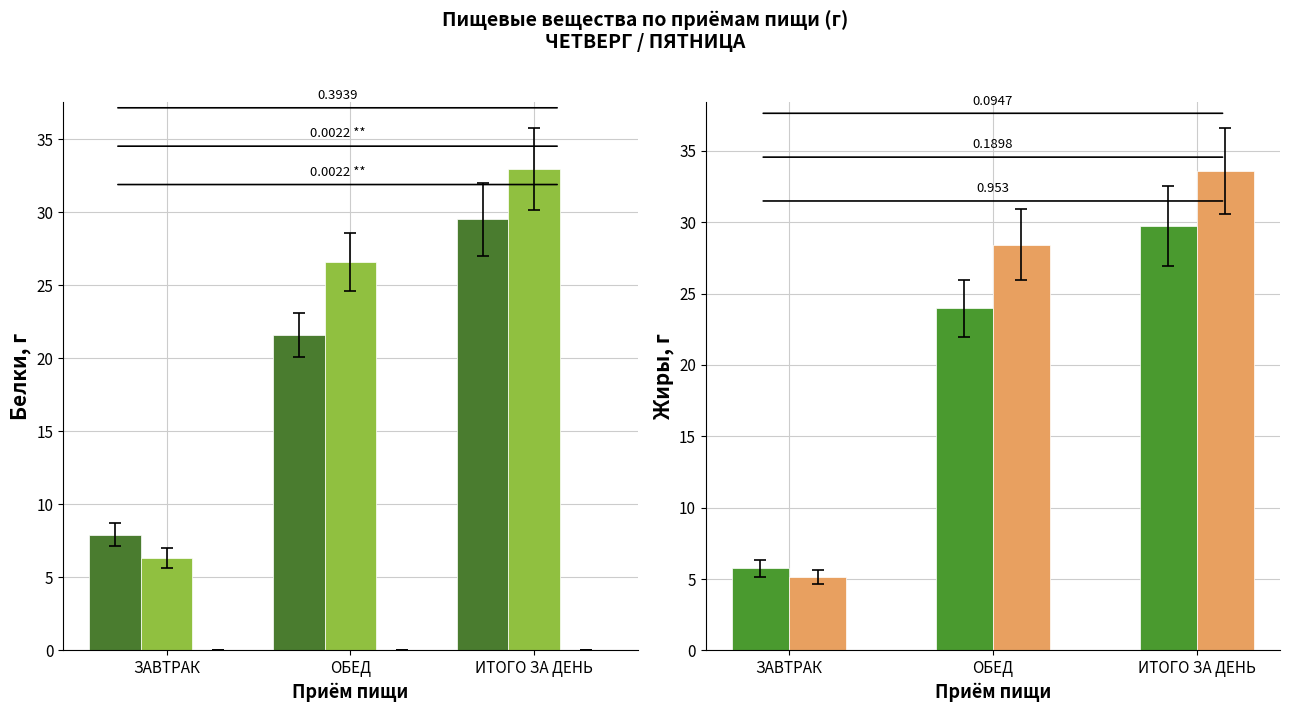

Is it true that ЧЕТВЕРГ equals 24.0 at ОБЕД?

True